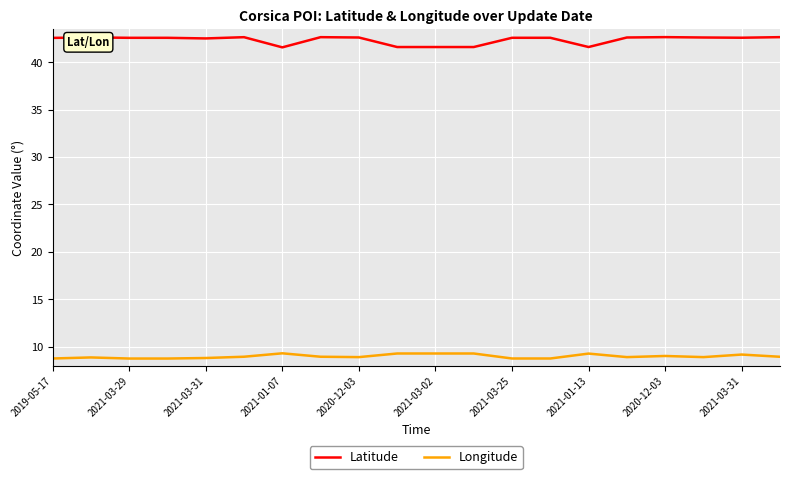

List the series in order of their peak value, highest first.

Latitude, Longitude